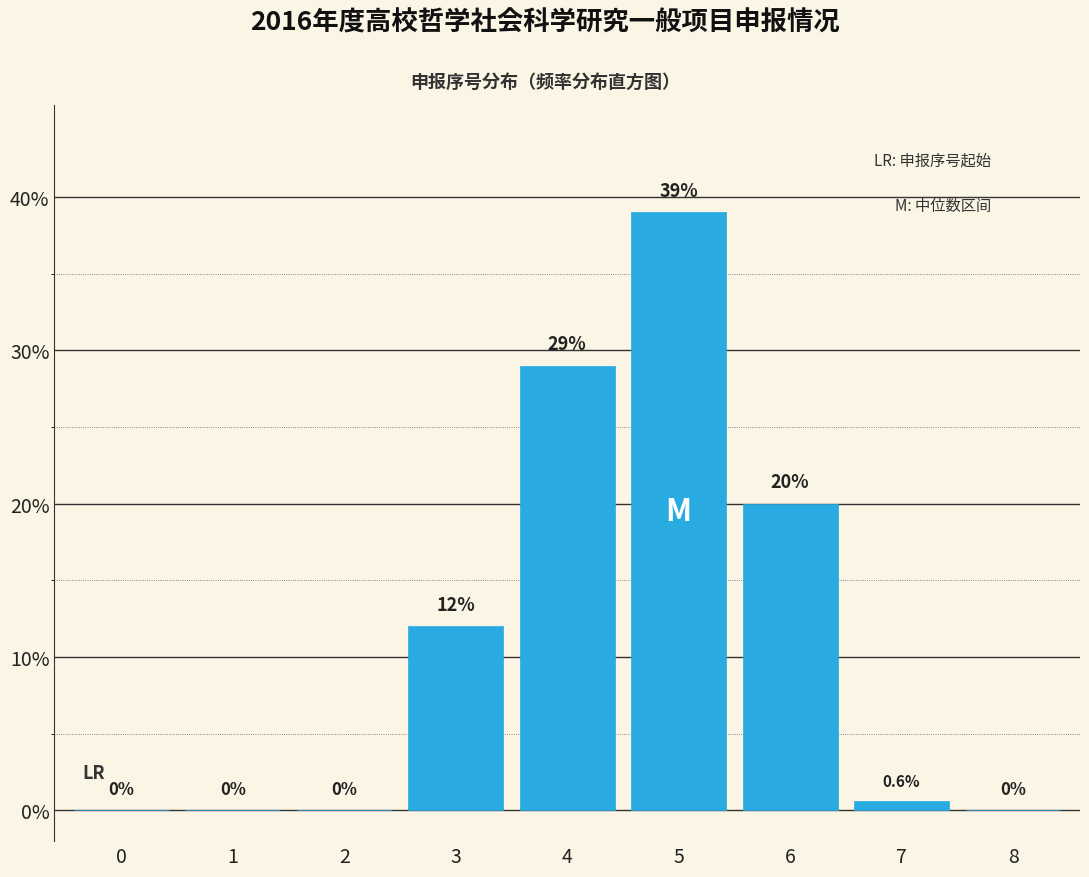

Reading right to left, what are all the values shown in this chart?

8=0.0	7=0.6	6=20.0	5=39.0	4=29.0	3=12.0	2=0.0	1=0.0	0=0.0